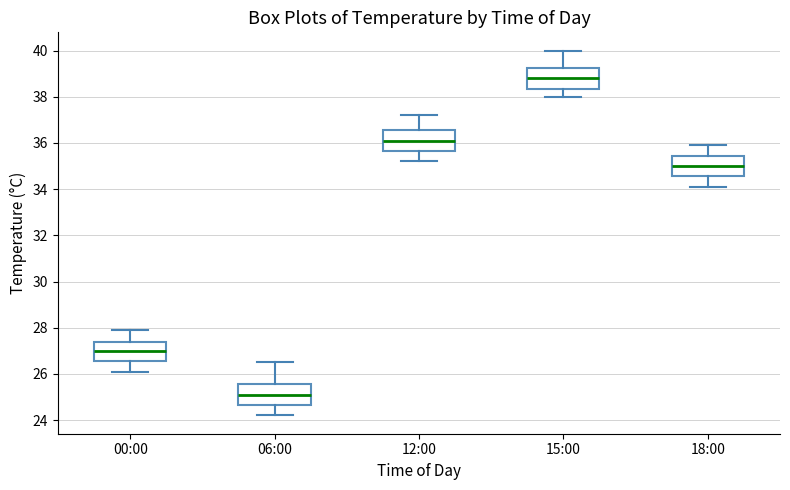

Which box's median line is the highest?

15:00